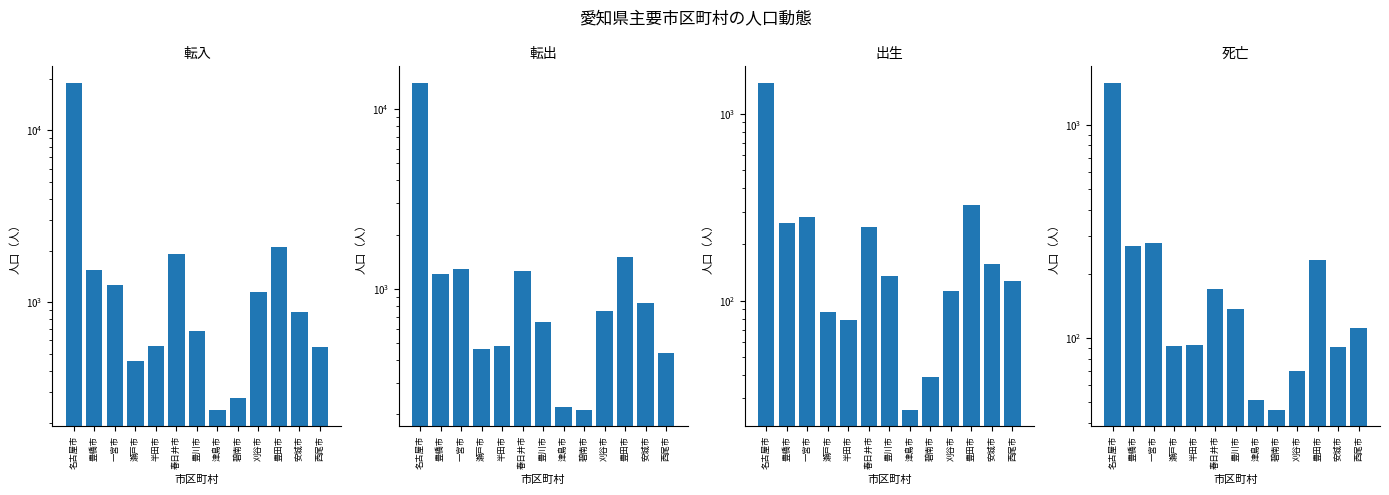

At which label does 転入 reach its peak?

名古屋市